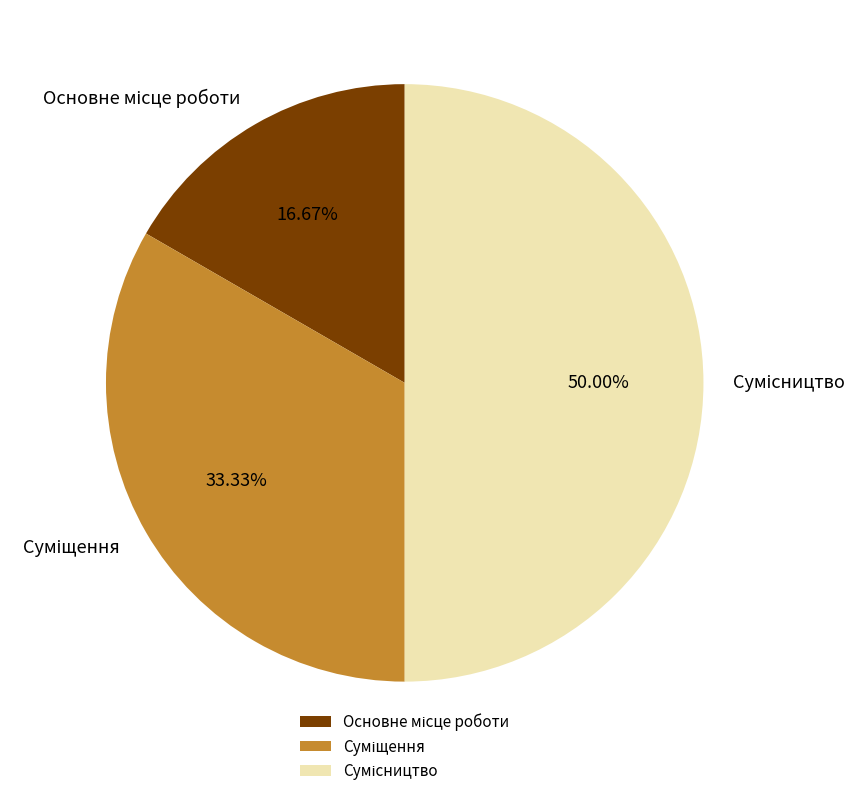

To the nearest percent, what is the average slice percentage?

33%